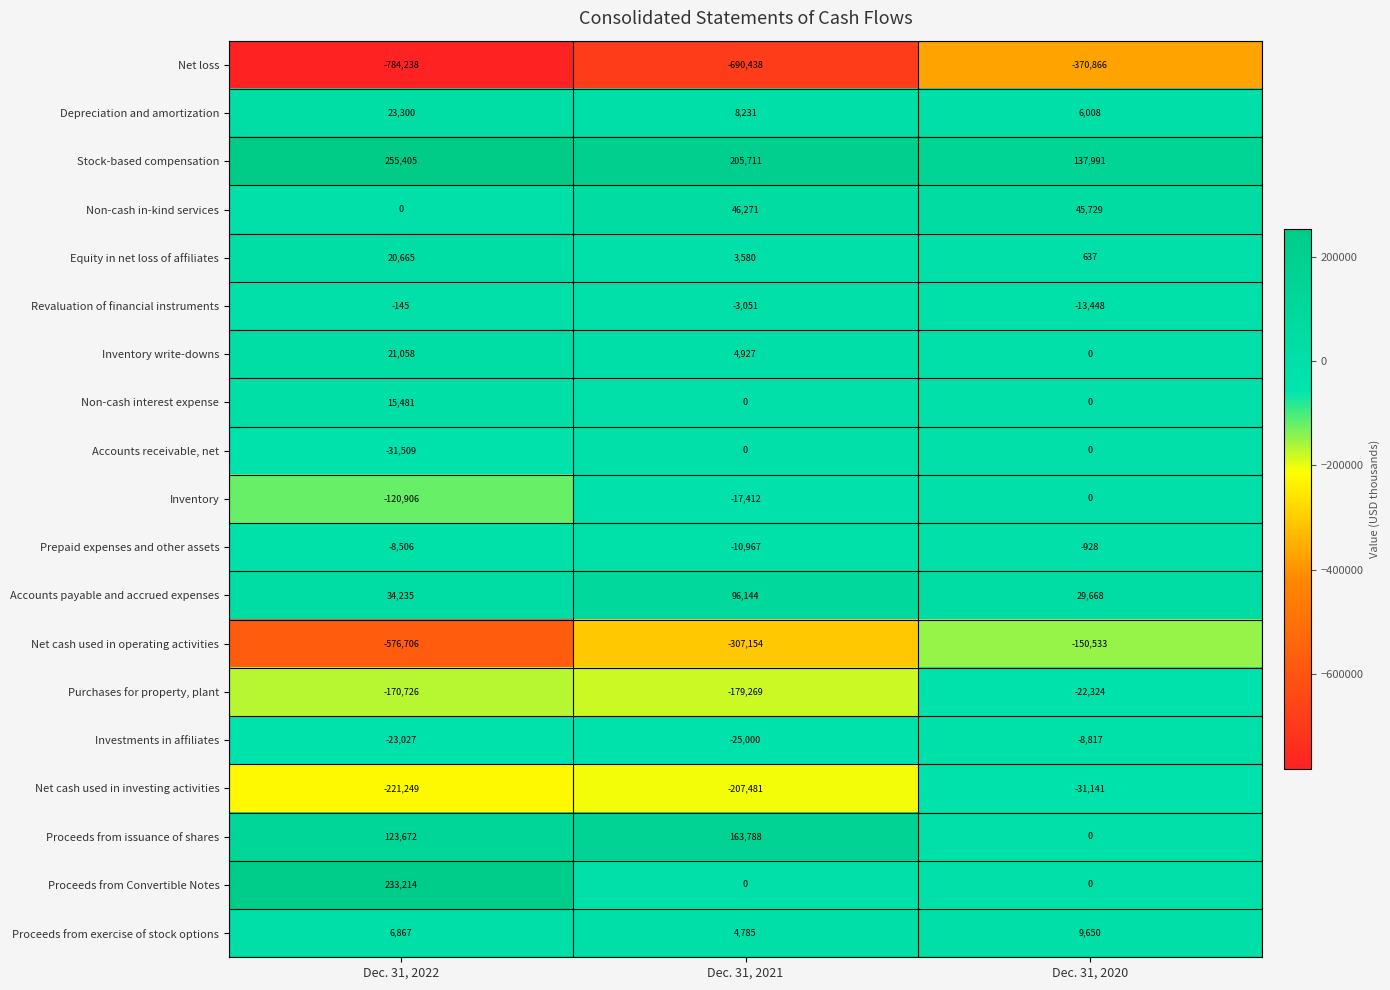

Is it true that Purchases for property, plant equals -22324 at Dec. 31, 2020?

True